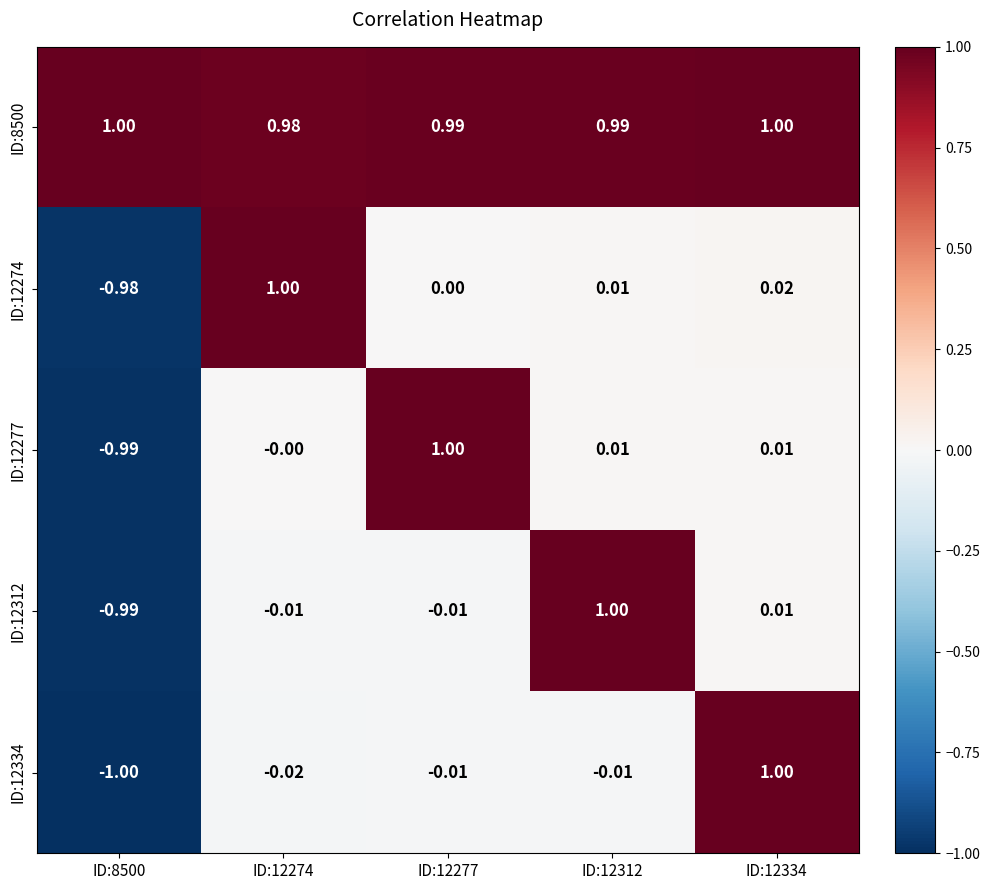

Which series has the largest range (max minus min)?

ID:12334